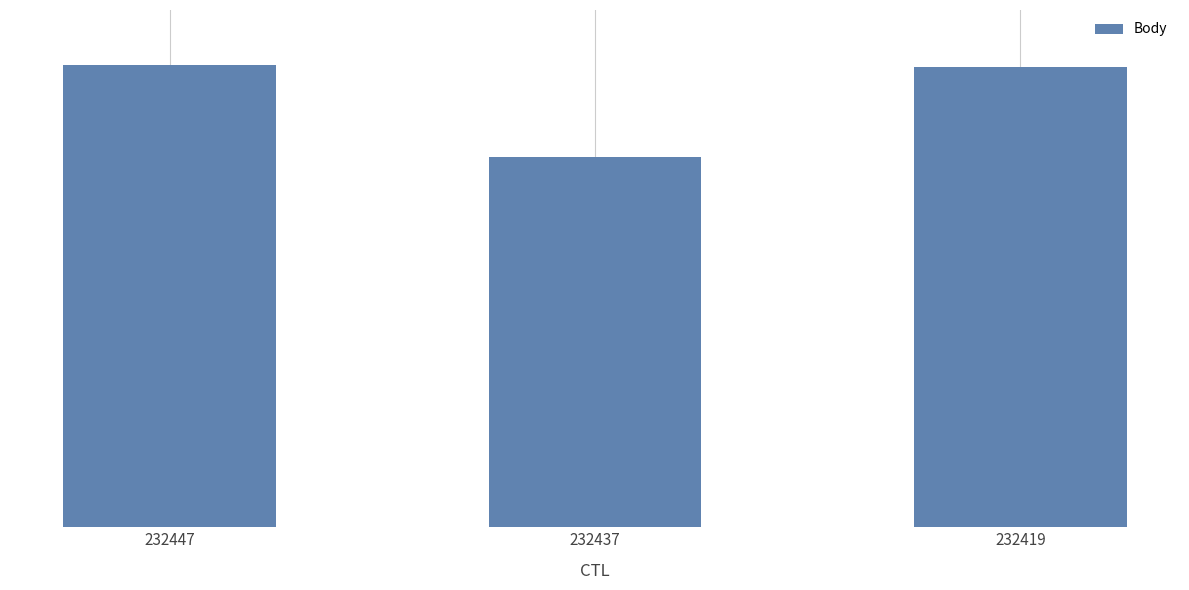

Are the bars horizontal?

No